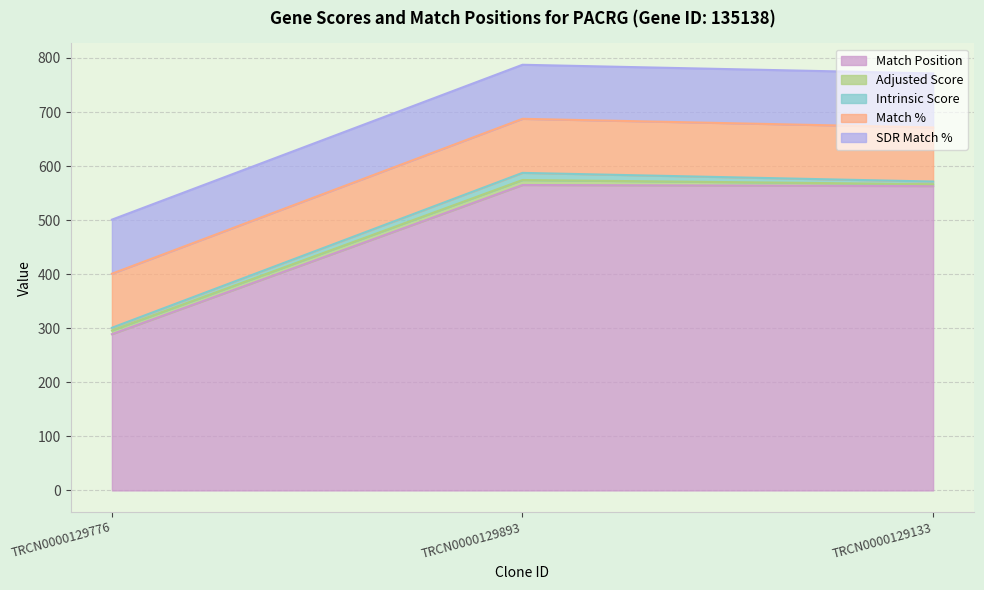

What is the average value of the SDR Match % series?

100.0